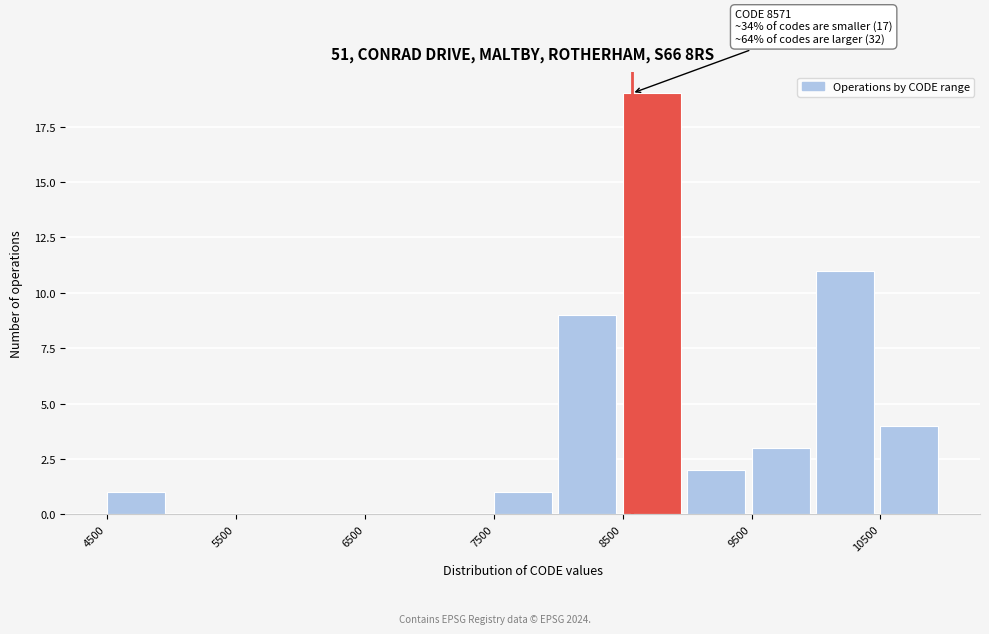

Over which range of the x-axis is the bar tallest?

8500 to 9000